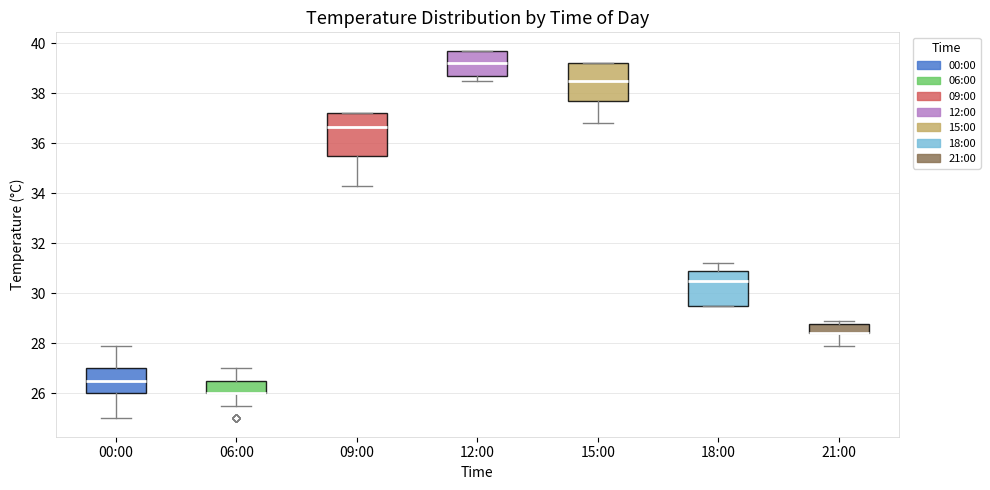

Reading left to right, read every box against the y-axis: the position of its median line, the range the box covers, and the ends of its whiskers. The values are not printed on the chart, so give them approximately, as read against the axis.

00:00: median 26.6, box 26.0 to 27.0, whiskers 25.0 to 28.0
06:00: median 26.0 (drawn on the box's lower edge), box 26.0 to 26.6, whiskers 25.6 to 27.0
09:00: median 36.6, box 35.6 to 37.2, whiskers 34.4 to 37.2
12:00: median 39.2, box 38.8 to 39.8, whiskers 38.6 to 39.8
15:00: median 38.6, box 37.8 to 39.2, whiskers 36.8 to 39.2
18:00: median 30.6, box 29.6 to 31.0, whiskers 29.6 to 31.2
21:00: median 28.4 (drawn on the box's lower edge), box 28.4 to 28.8, whiskers 28.0 to 29.0